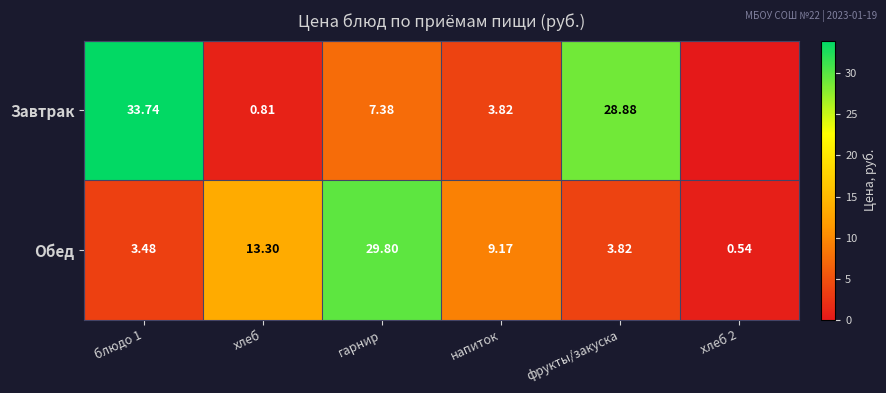

Which category has the lowest value across all series?

хлеб 2